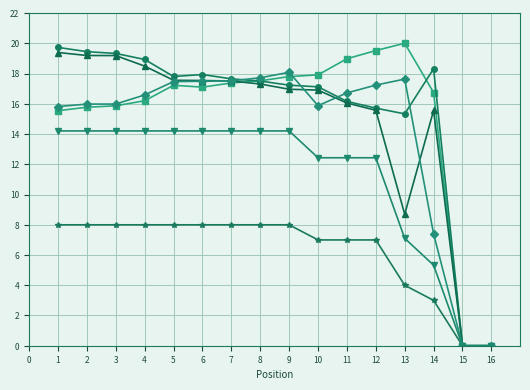

What is the greatest value displayed?

20.0